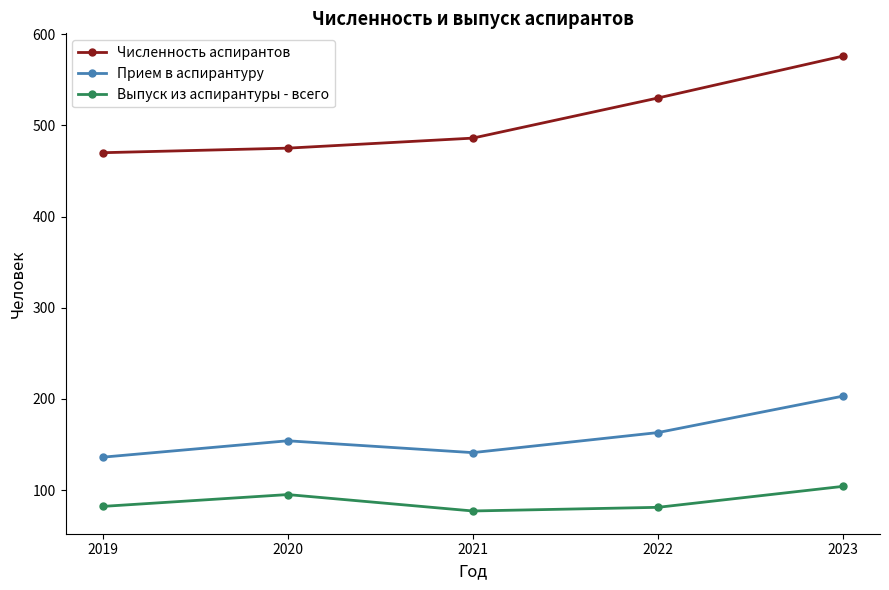

Which series has the largest total across all categories?

Численность аспирантов